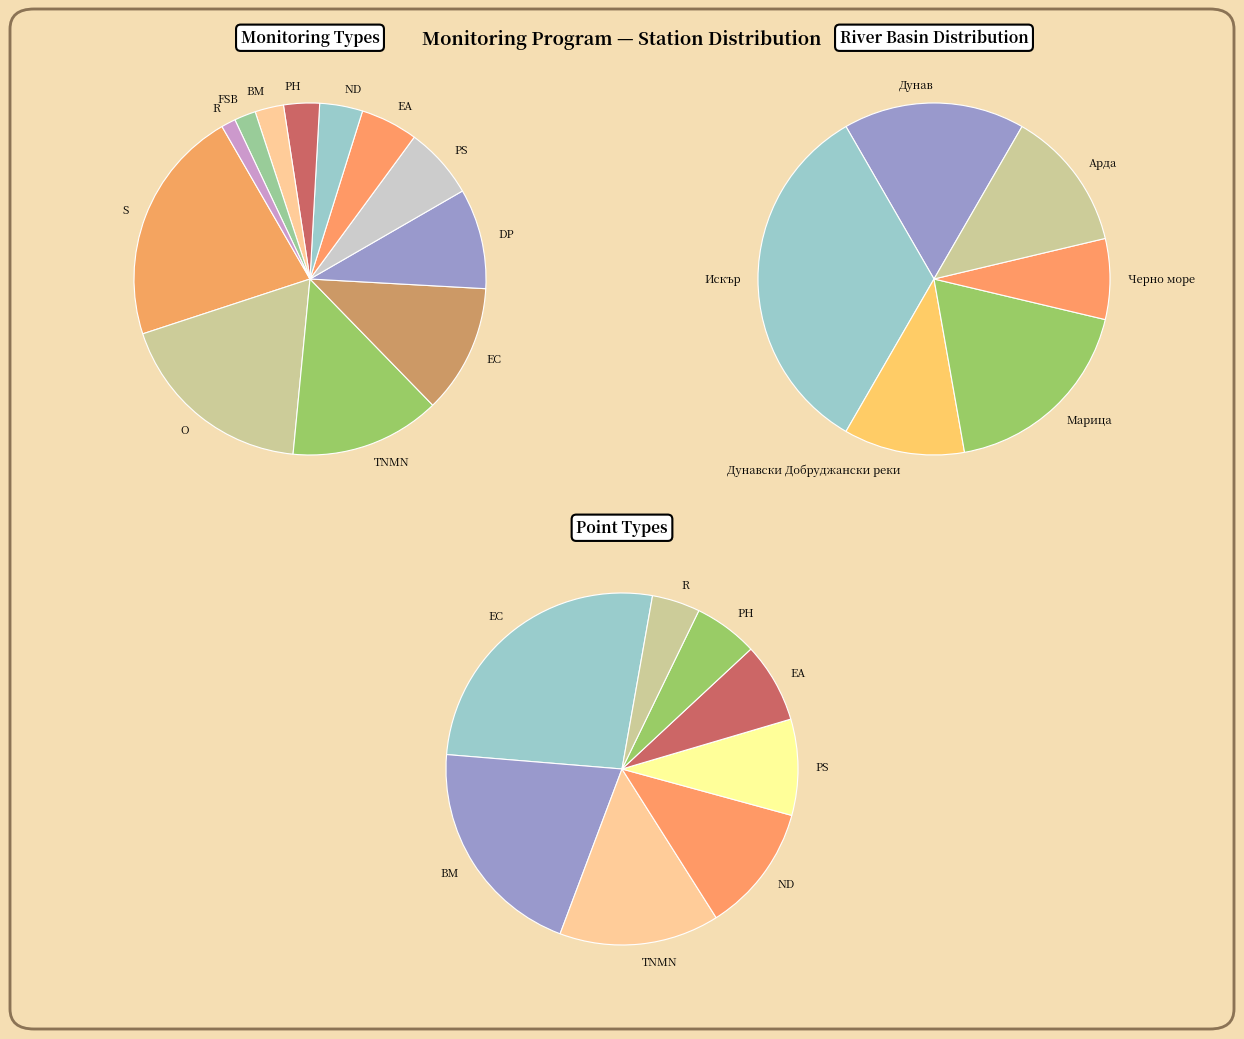

To the nearest percent, what is the difference between the O and FSB slice percentages?

16%